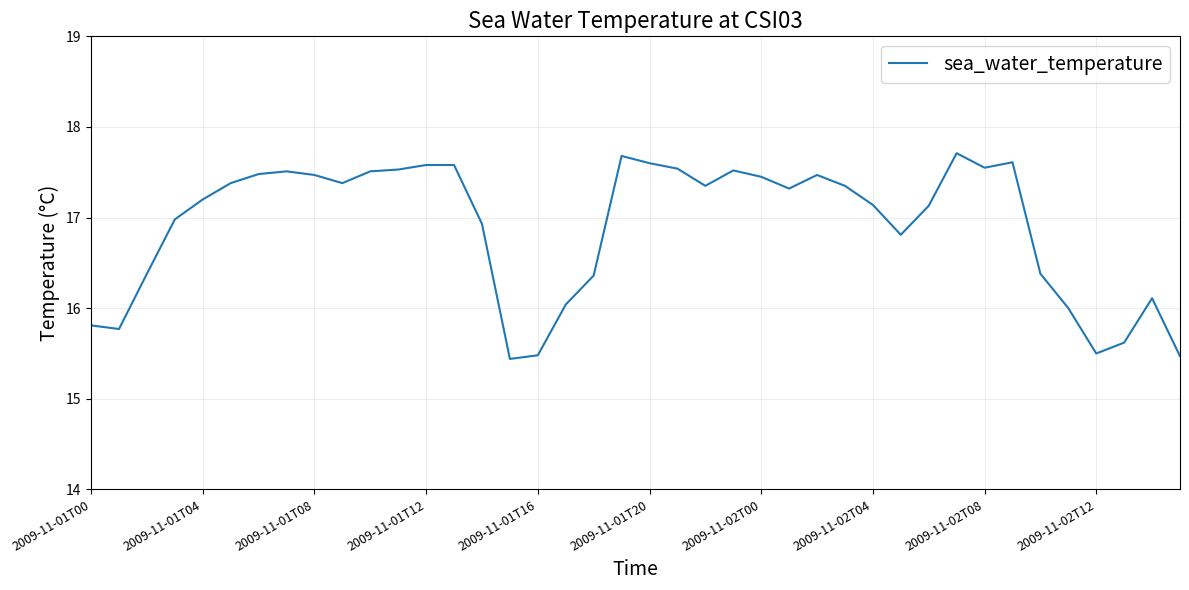

True or false: the data has more than 0 interior local peaks.

True